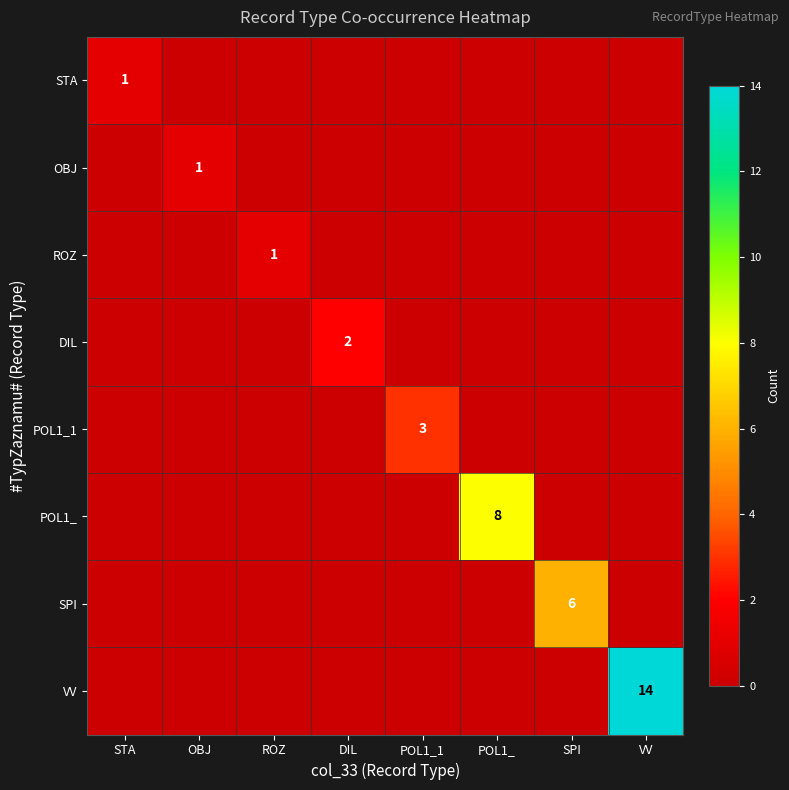

Is it true that STA equals 0 at POL1_?

True